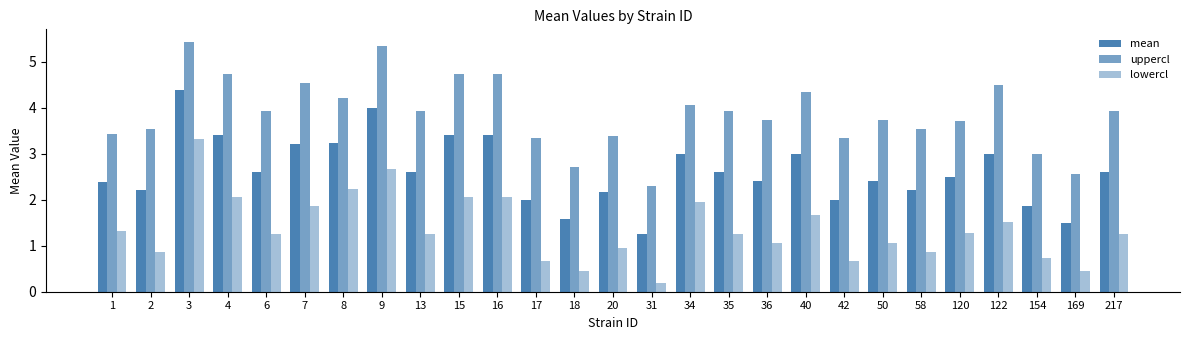

How many categories are shown in the chart?

27